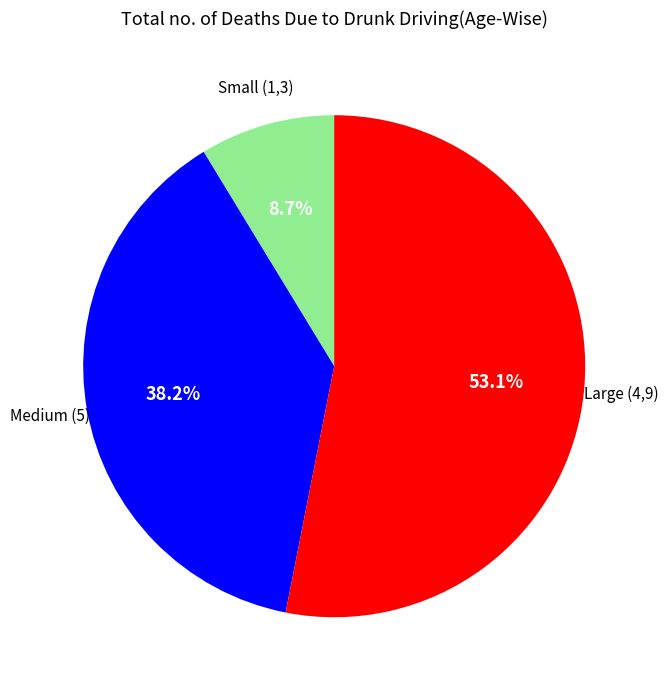

Is there a majority slice in this chart?

Yes